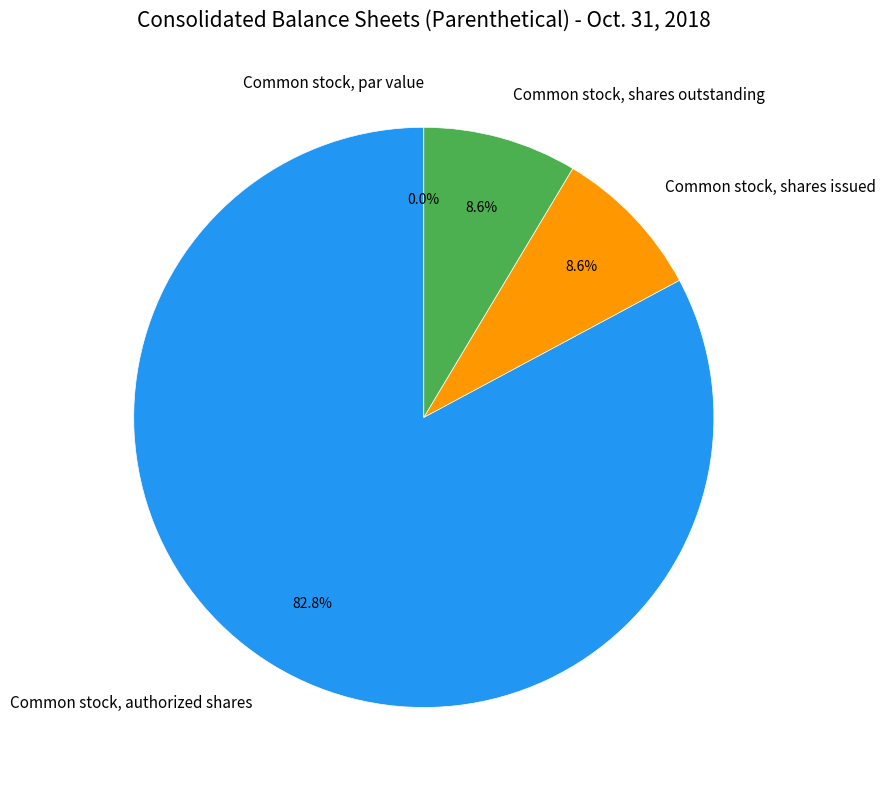

Is it true that Common stock, shares issued is 9% of the pie?

True